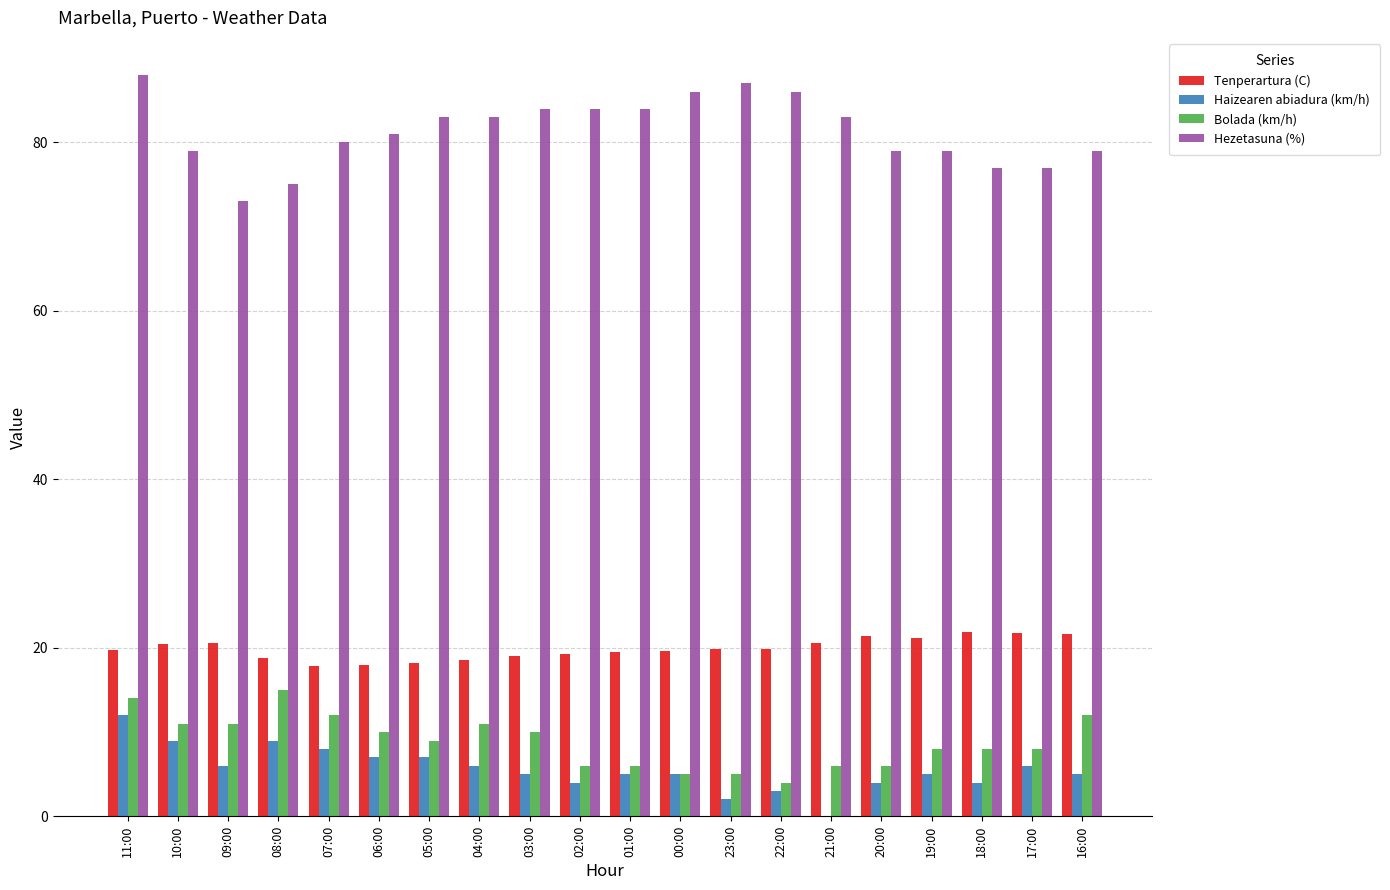

What is the highest value of the Haizearen abiadura (km/h) series?

12.0